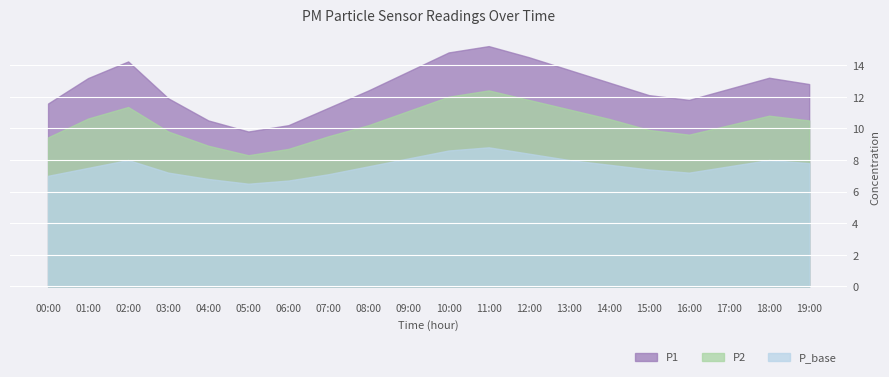

What is the sum of the P1 values at 05:00 and 10:00?

24.6